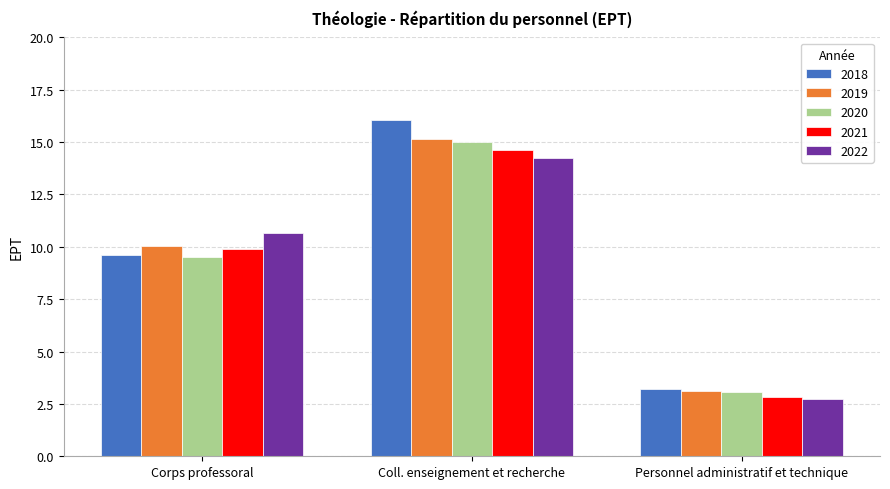

What is the label of the 3rd bar from the right?

Corps professoral